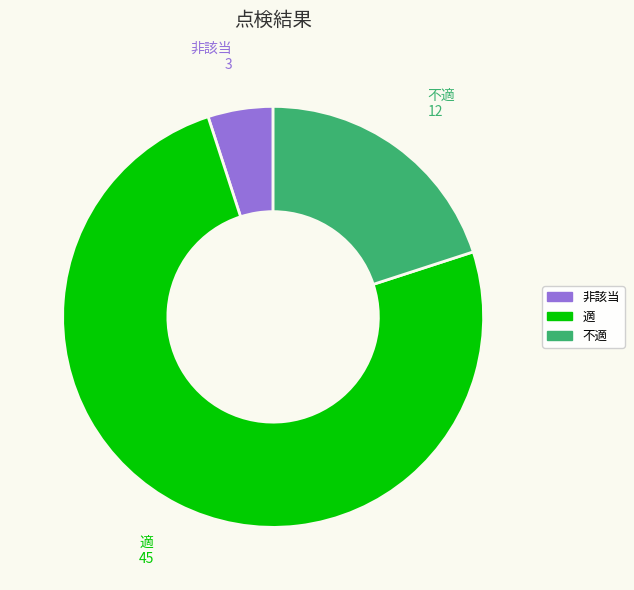

How many segments does this pie chart have?

3